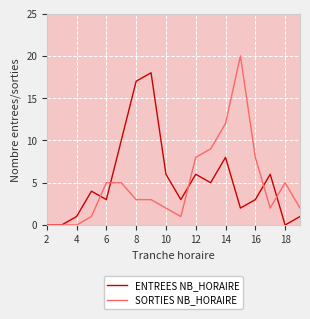

List the series in order of their peak value, highest first.

SORTIES NB_HORAIRE, ENTREES NB_HORAIRE